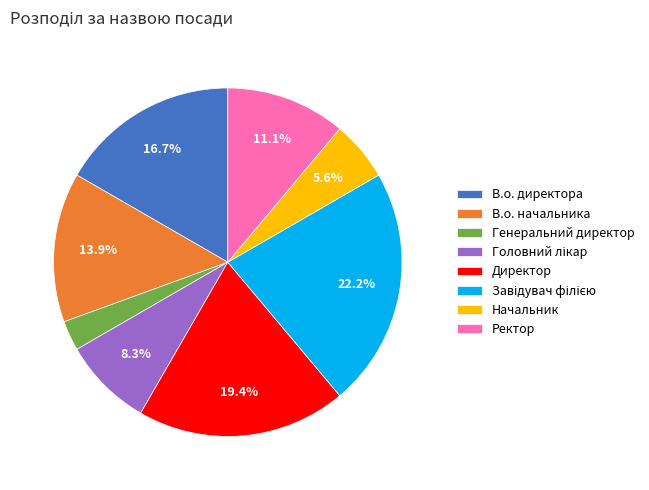

Does В.о. директора represent more than half of the total?

No